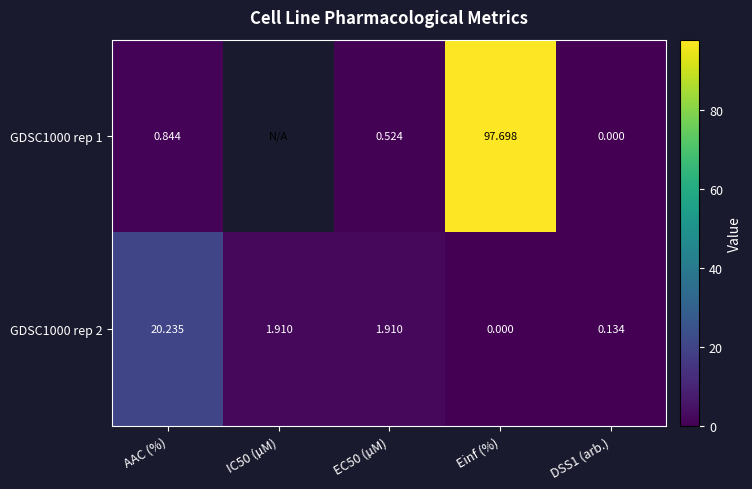

At which label does GDSC1000 rep 2 reach its peak?

AAC (%)